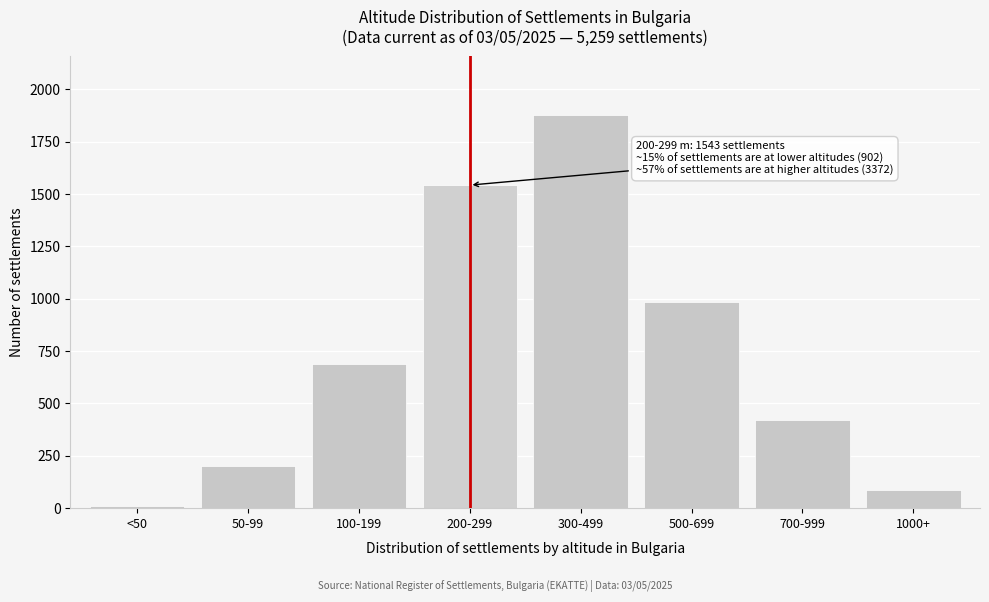

Reading left to right, extract all data points from this chart.

12	203	687	1543	1876	987	421	88